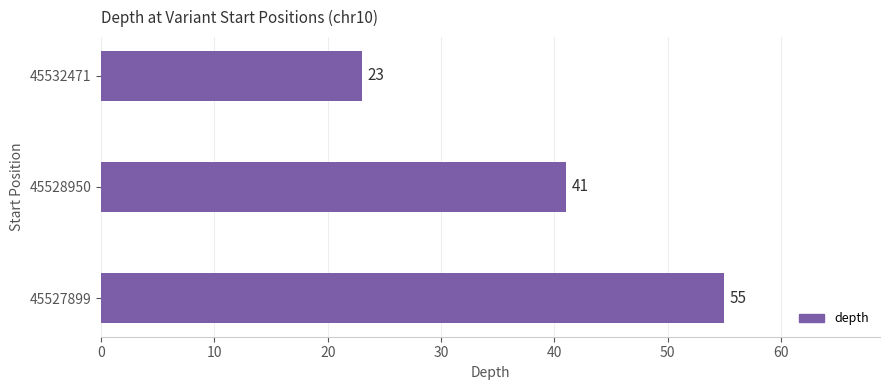

How many values are below 41?

1